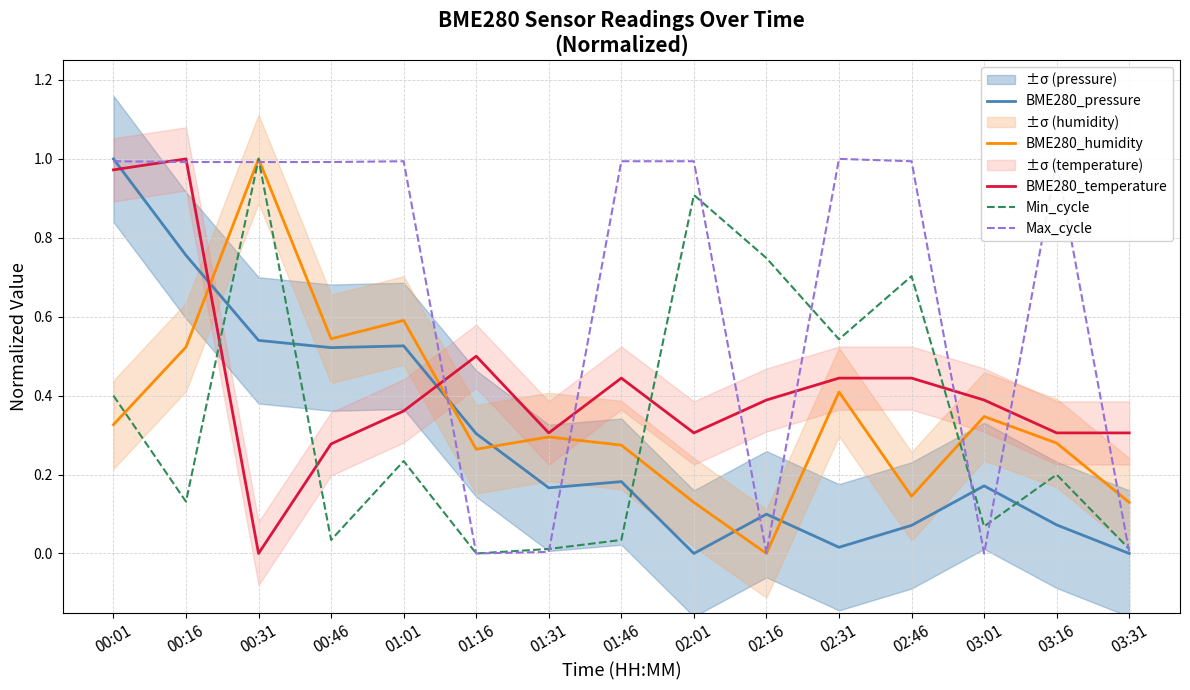

What is the label of the 4th point from the left?

00:46